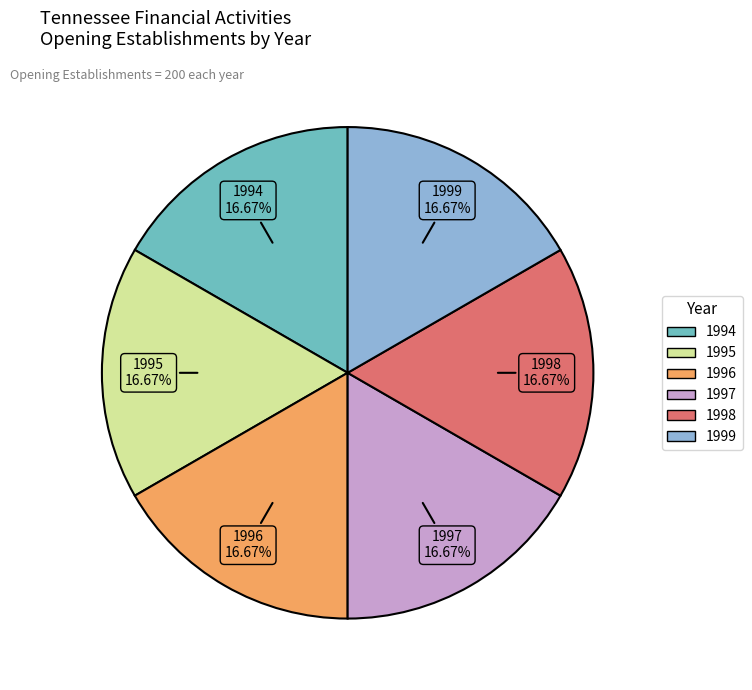

Does any single category account for the majority?

No